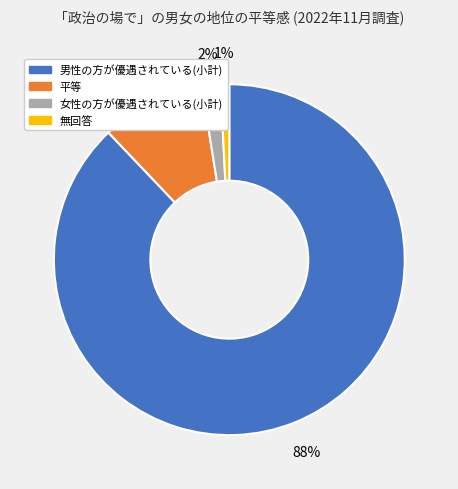

The 平等 slice represents 20% of the pie. True or false?

False